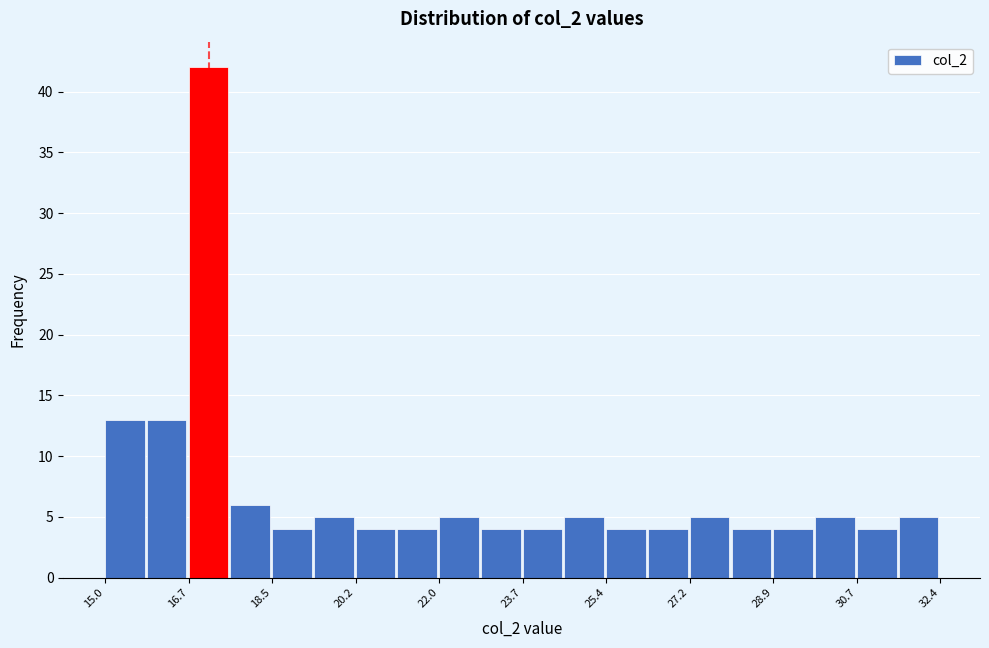

Reading left to right, transcribe this chart: for each bar, give the range it covers on the x-axis and its height. Neither the bar edges nor the heights are printed on the chart, so give them approximately, as read against the axes.

15.0 to 15.8: 13
15.8 to 16.8: 13
16.8 to 17.6: 42
17.6 to 18.4: 6
18.4 to 19.4: 4
19.4 to 20.2: 5
20.2 to 21.0: 4
21.0 to 22.0: 4
22.0 to 22.8: 5
22.8 to 23.8: 4
23.8 to 24.6: 4
24.6 to 25.4: 5
25.4 to 26.4: 4
26.4 to 27.2: 4
27.2 to 28.0: 5
28.0 to 29.0: 4
29.0 to 29.8: 4
29.8 to 30.6: 5
30.6 to 31.6: 4
31.6 to 32.4: 5